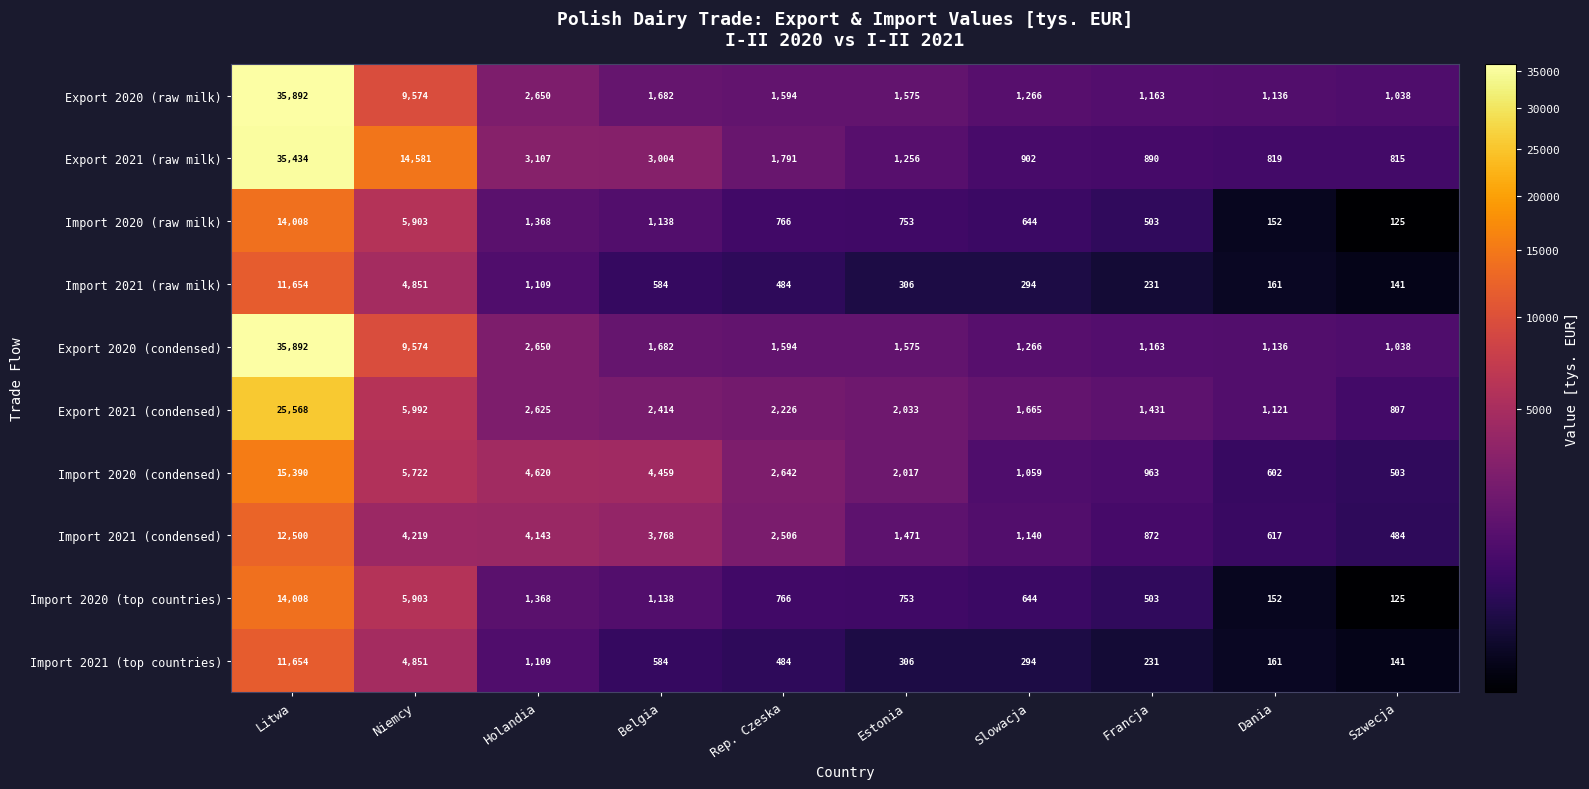

Which series has the largest total across all categories?

Export 2021 (raw milk)